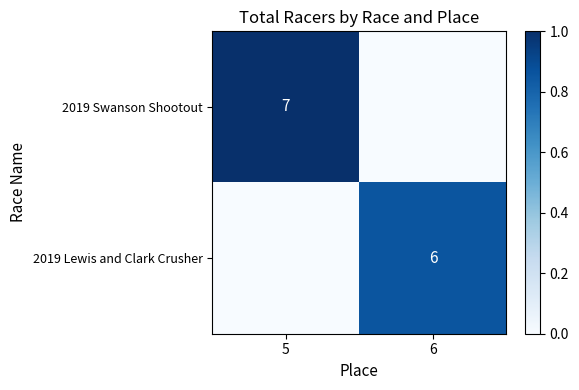

Is it true that 2019 Lewis and Clark Crusher equals 10 at 6?

False